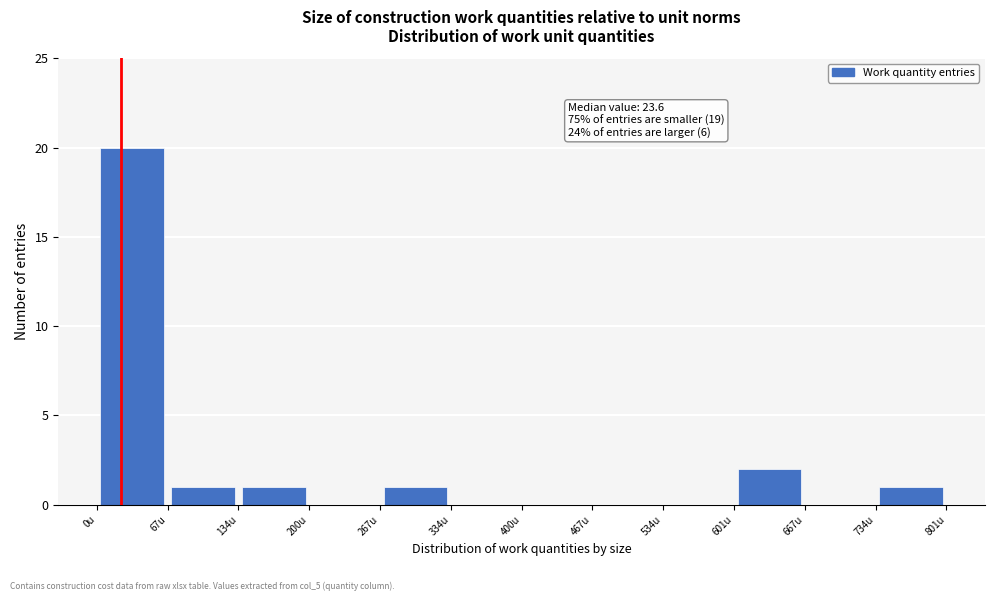

Over which range of the x-axis is the bar tallest?

0 to 70